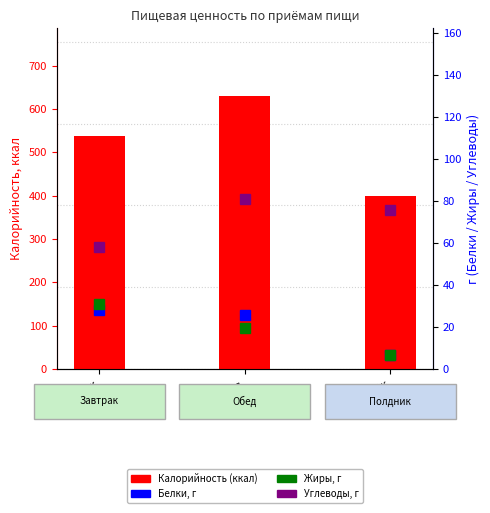

What position from the left is Полдник?

3